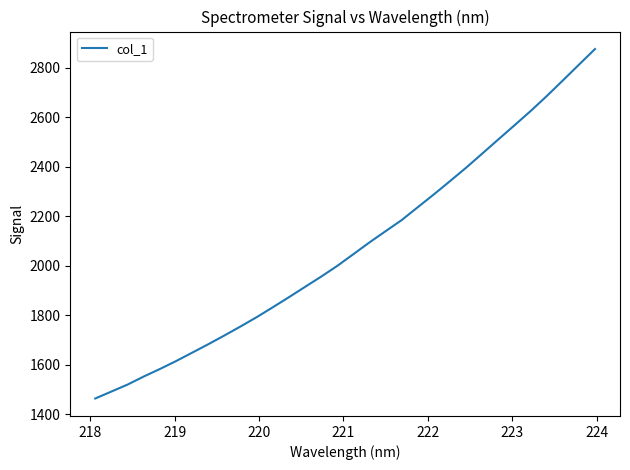

What is the minimum value shown in the chart?

1464.4